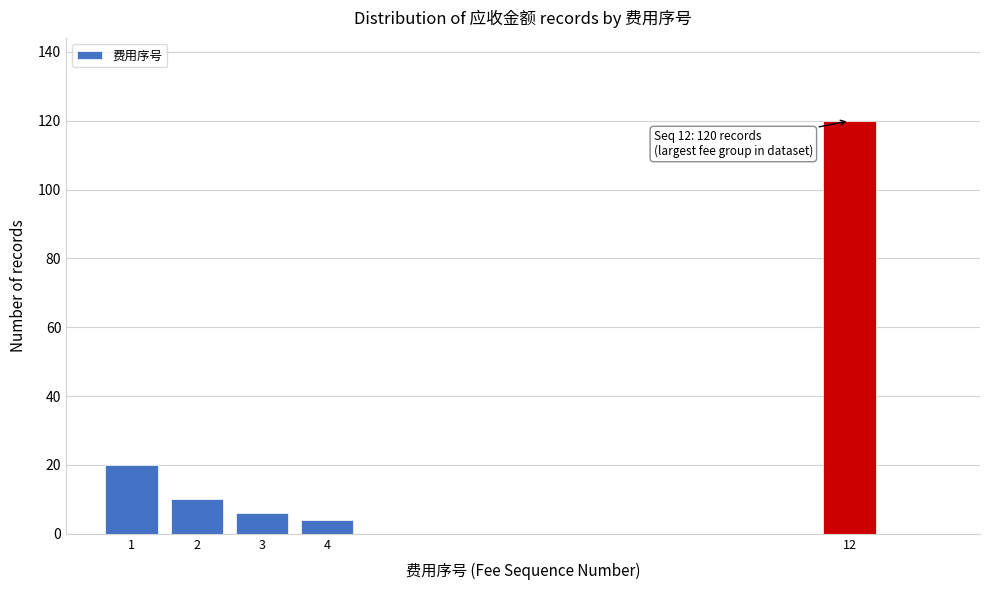

Reading left to right, what are all the values shown in this chart?

1=20	2=10	3=6	4=4	12=120